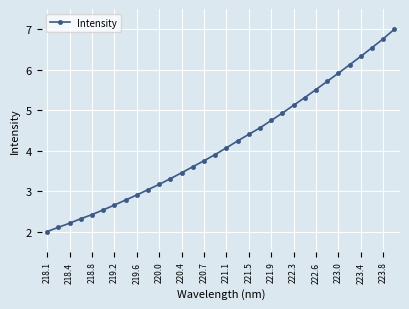

How many distinct data groups are displayed?

1